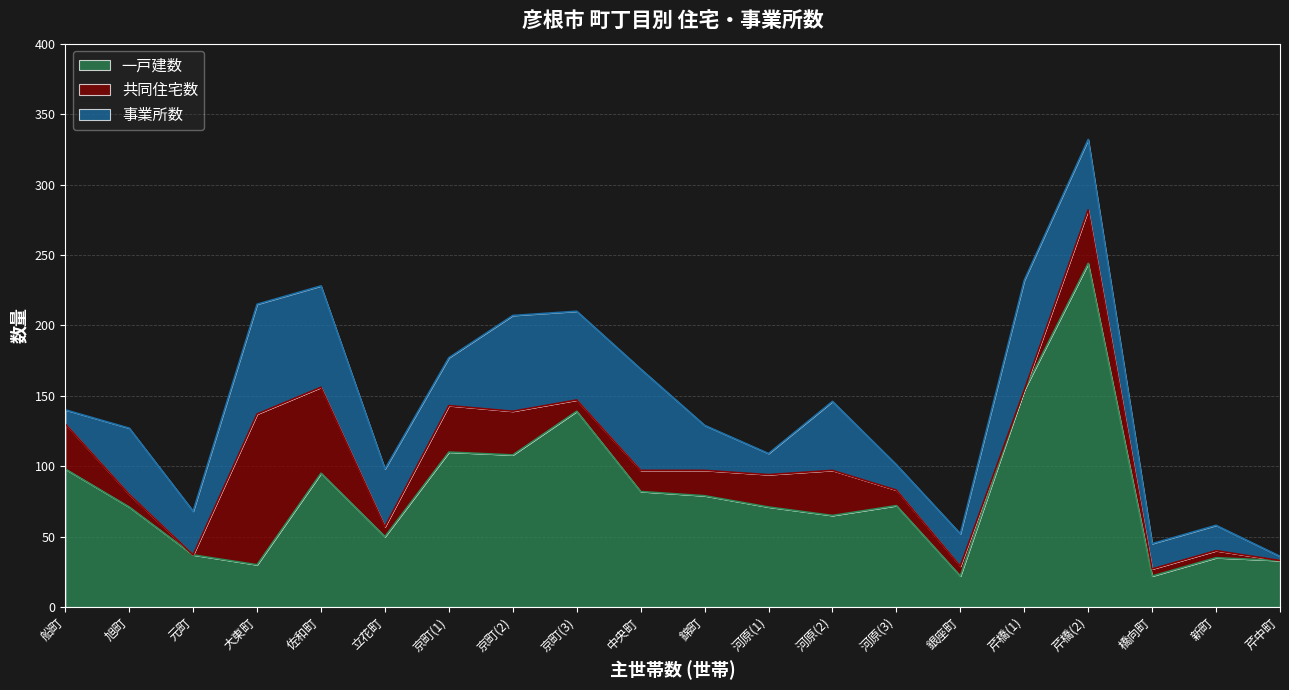

Is the value of 一戸建数 at 錦町 greater than the value of 共同住宅数 at 元町?

Yes